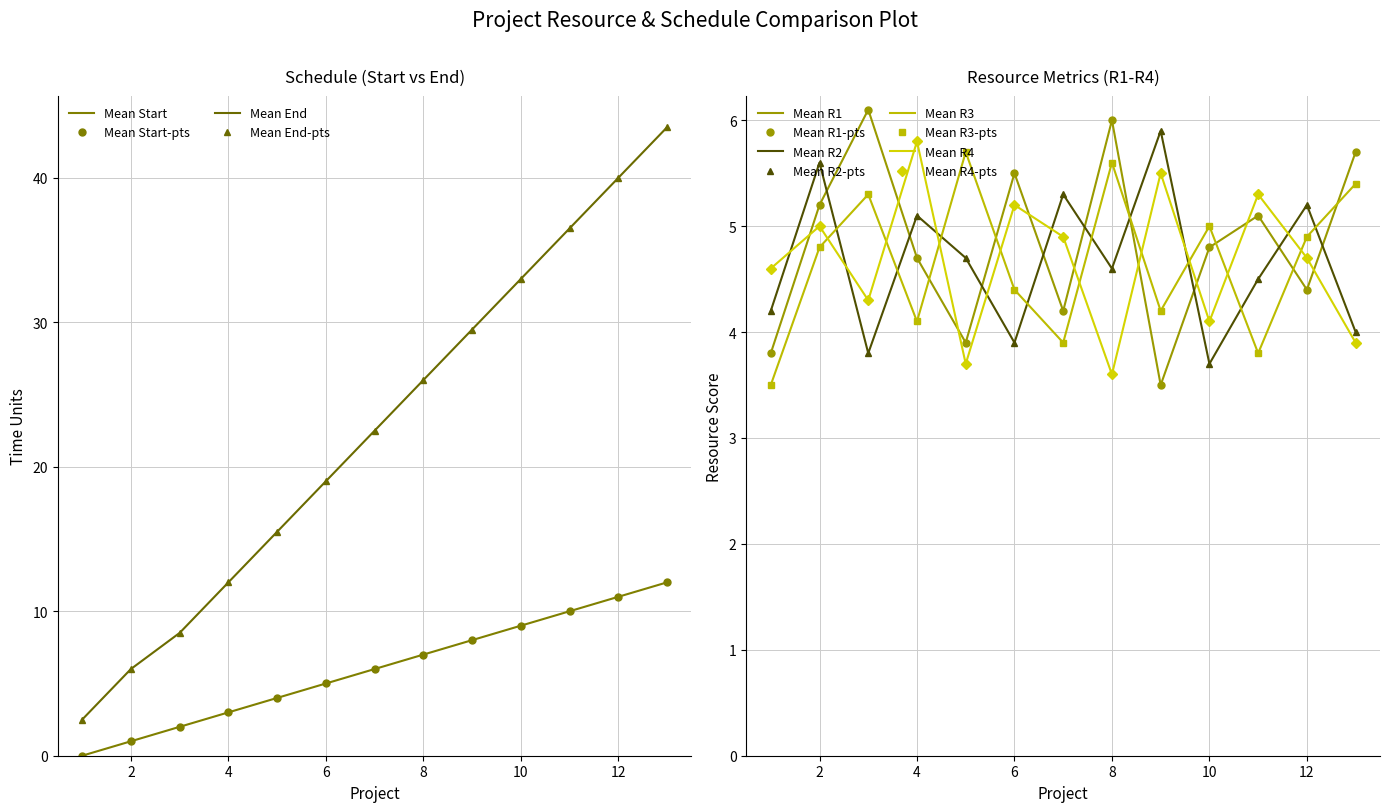

How many lines are shown in the chart?

6